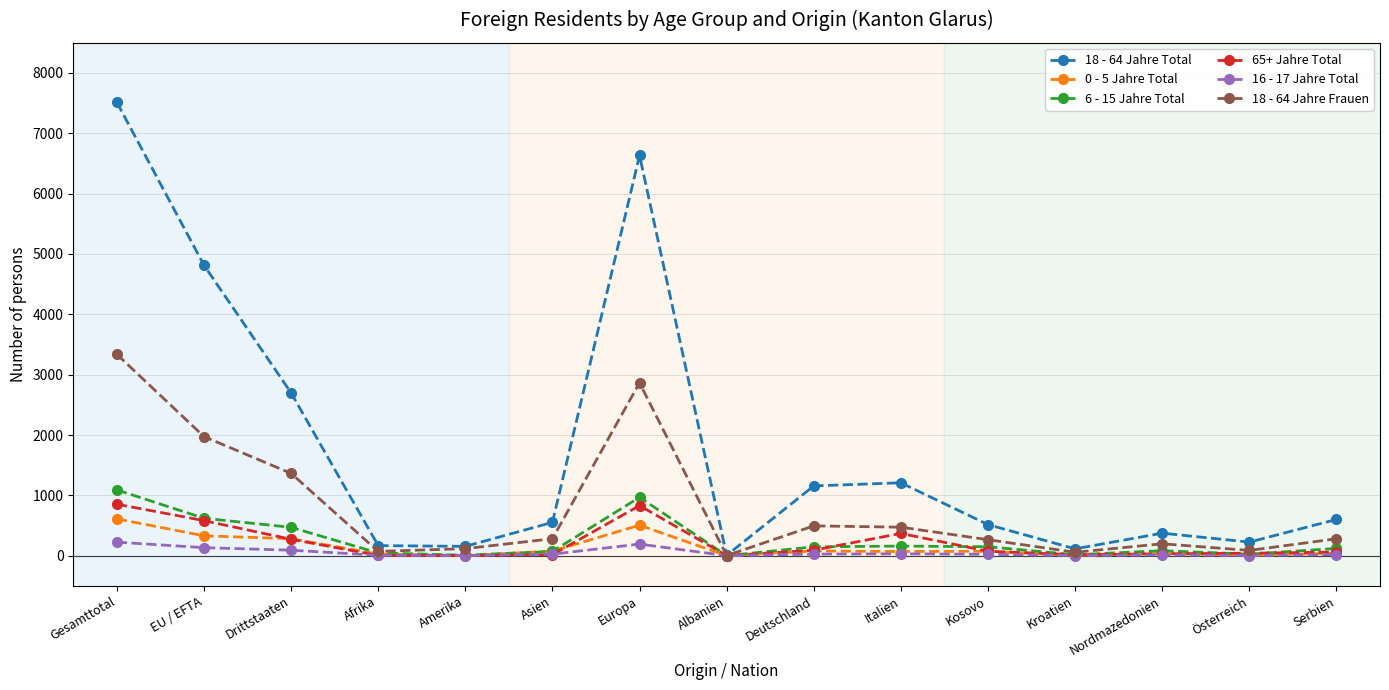

What is the value of the 16 - 17 Jahre Total point at the 12th from the left?

1